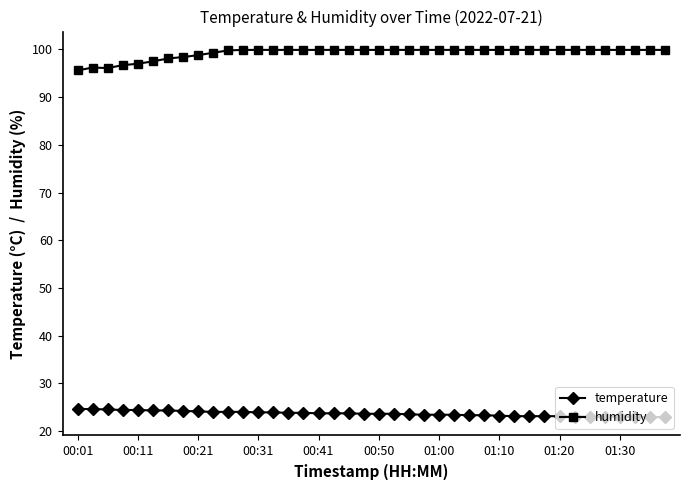

How many categories are shown in the chart?

40